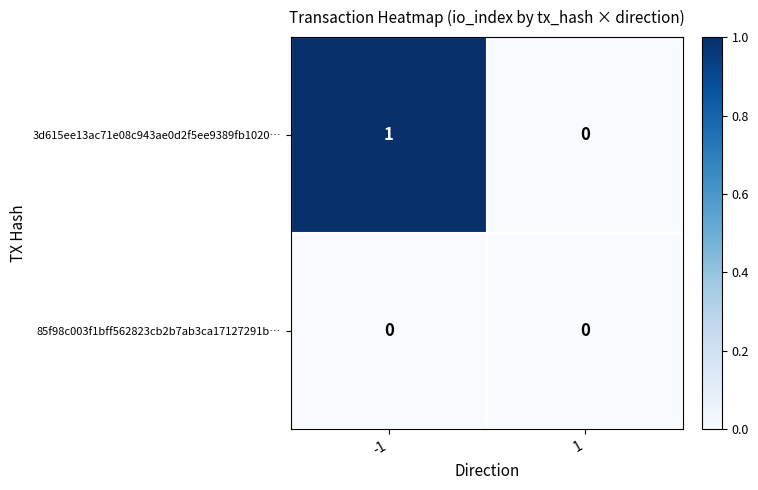

Reading right to left, transcribe all the data shown in this chart.

3d615ee13ac71e08c943ae0d2f5ee9389fb1020…: 0	1
85f98c003f1bff562823cb2b7ab3ca17127291b…: 0	0